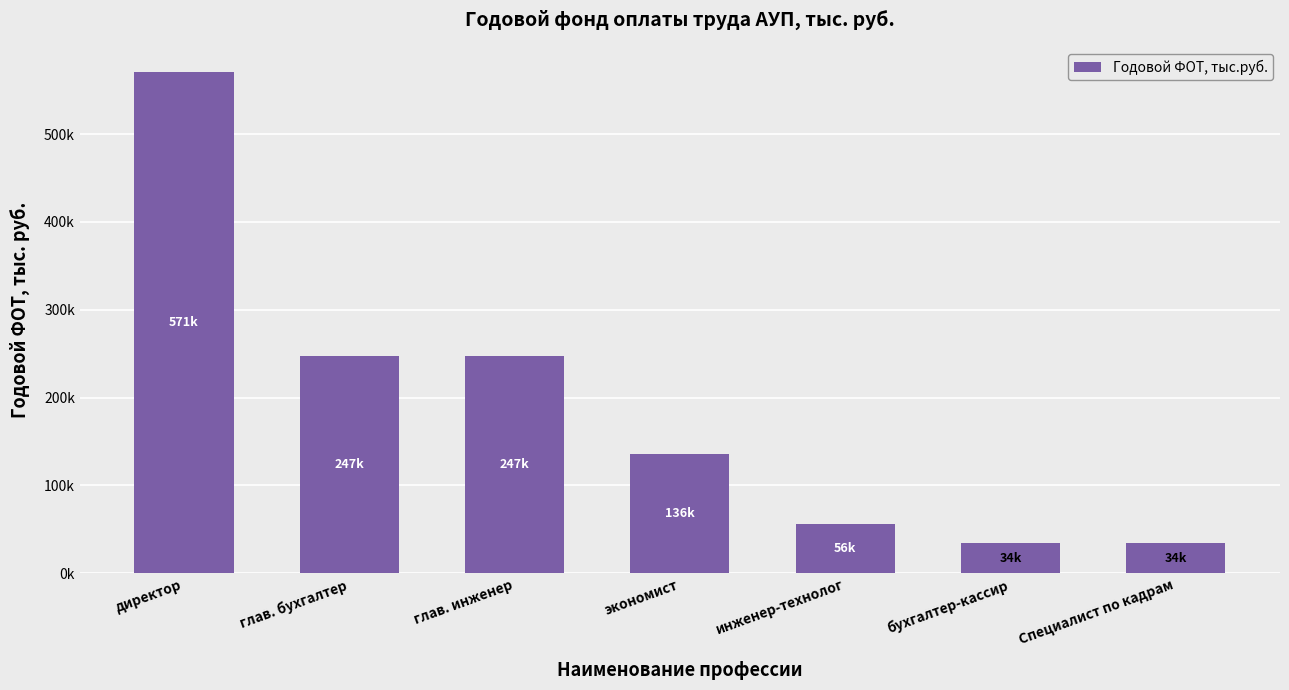

What position from the left is экономист?

4